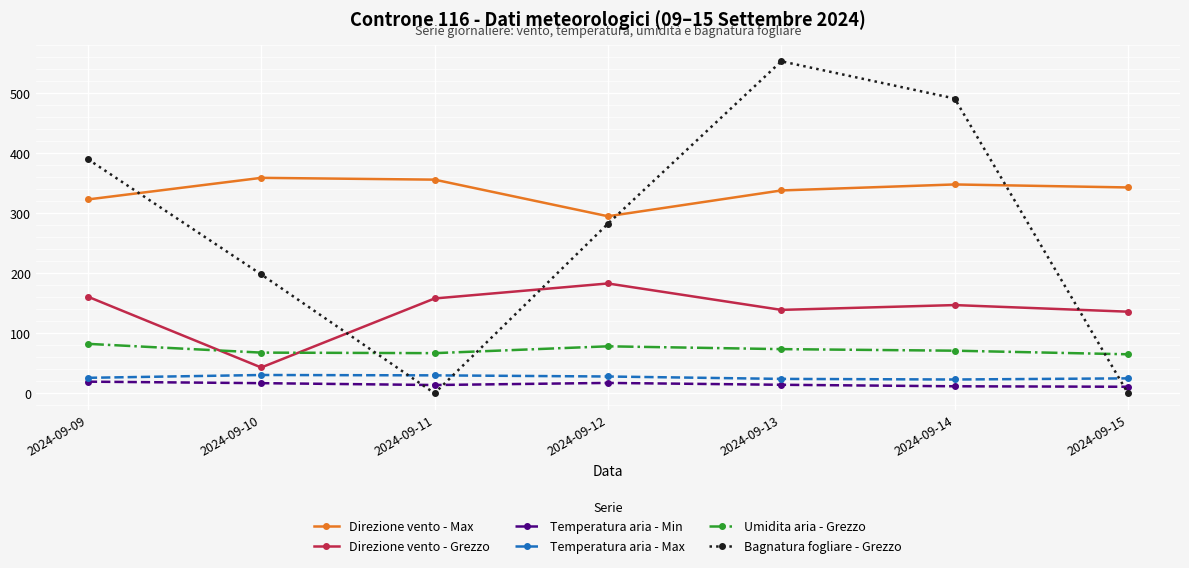

How many intersections are there between Temperatura aria - Max and Bagnatura fogliare - Grezzo?

3